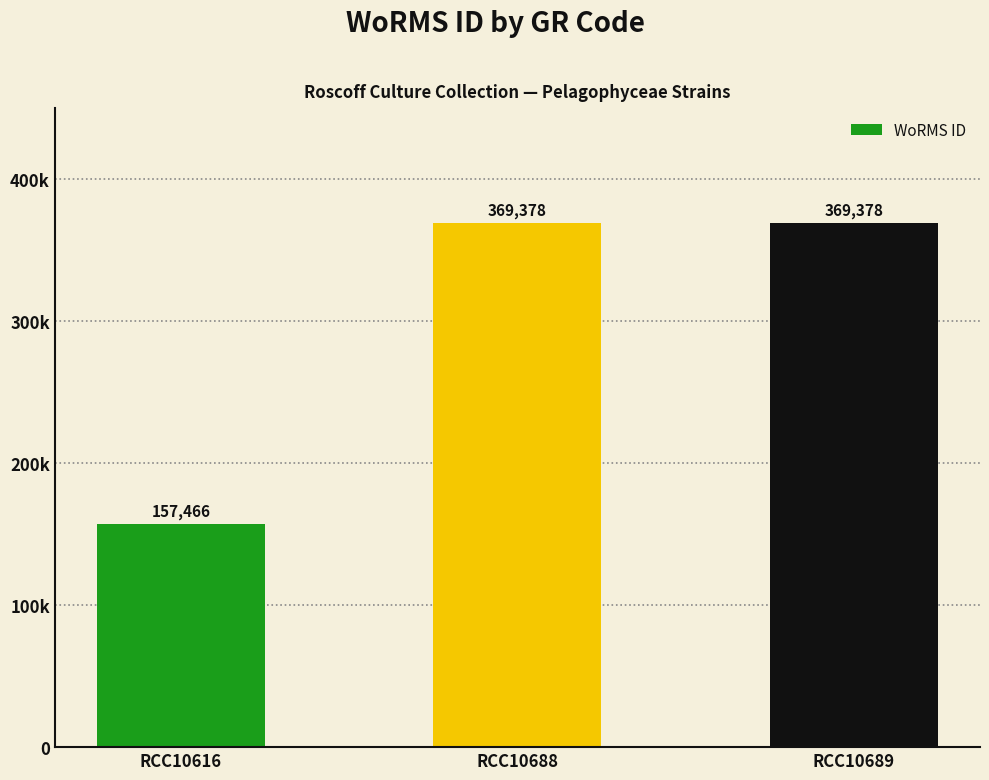

What is the change in value from RCC10616 to RCC10689?

+211912